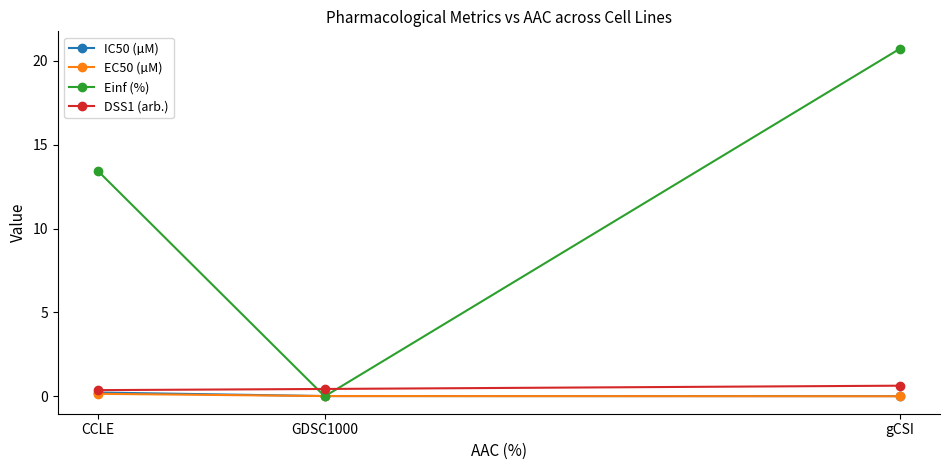

Does the chart have visible grid lines?

No